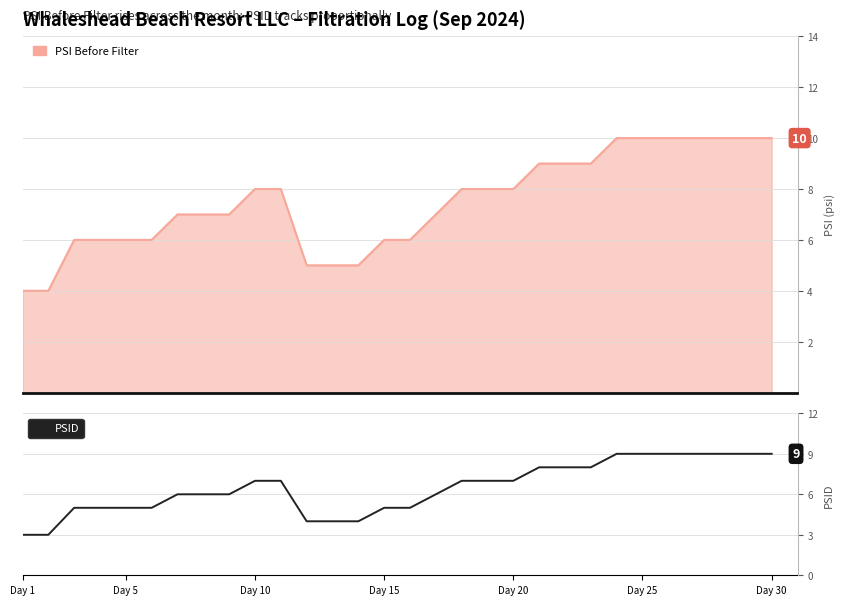

The value of PSID at Day 1 is 3. True or false?

True